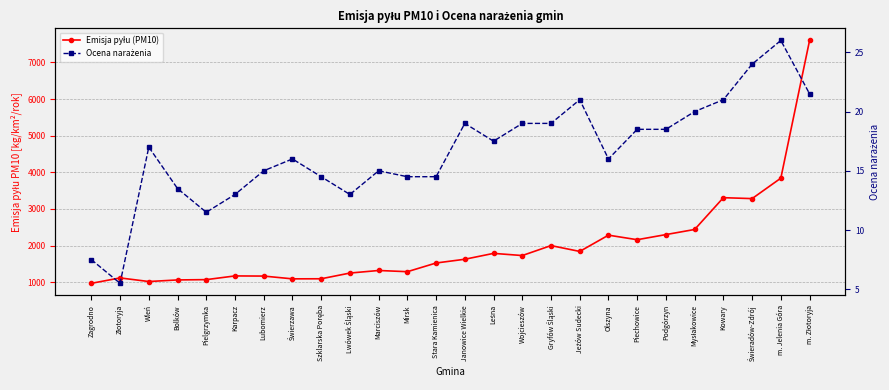

Reading right to left, what are all the values shown in this chart?

Emisja pyłu (PM10): m. Złotoryja=7600.8	m. Jelenia Góra=3841.2	Świeradów-Zdrój=3283.3	Kowary=3308.3	Mysłakowice=2440.4	Podgórzyn=2300.8	Piechowice=2160.8	Olszyna=2285.2	Jeżów Sudecki=1840.9	Gryfów Śląski=2000.3	Wojcieszów=1728.6	Leśna=1787.8	Janowice Wielkie=1627.4	Stara Kamienica=1525.0	Mirsk=1287.5	Marciszów=1320.5	Lwówek Śląski=1250.4	Szklarska Poręba=1094.3	Świerzawa=1092.2	Lubomierz=1168.0	Karpacz=1172.0	Pielgrzymka=1070.9	Bolków=1062.5	Wleń=1019.1	Złotoryja=1117.5	Zagrodno=969.9
Ocena narażenia: m. Złotoryja=21.5	m. Jelenia Góra=26.0	Świeradów-Zdrój=24.0	Kowary=21.0	Mysłakowice=20.0	Podgórzyn=18.5	Piechowice=18.5	Olszyna=16.0	Jeżów Sudecki=21.0	Gryfów Śląski=19.0	Wojcieszów=19.0	Leśna=17.5	Janowice Wielkie=19.0	Stara Kamienica=14.5	Mirsk=14.5	Marciszów=15.0	Lwówek Śląski=13.0	Szklarska Poręba=14.5	Świerzawa=16.0	Lubomierz=15.0	Karpacz=13.0	Pielgrzymka=11.5	Bolków=13.5	Wleń=17.0	Złotoryja=5.5	Zagrodno=7.5